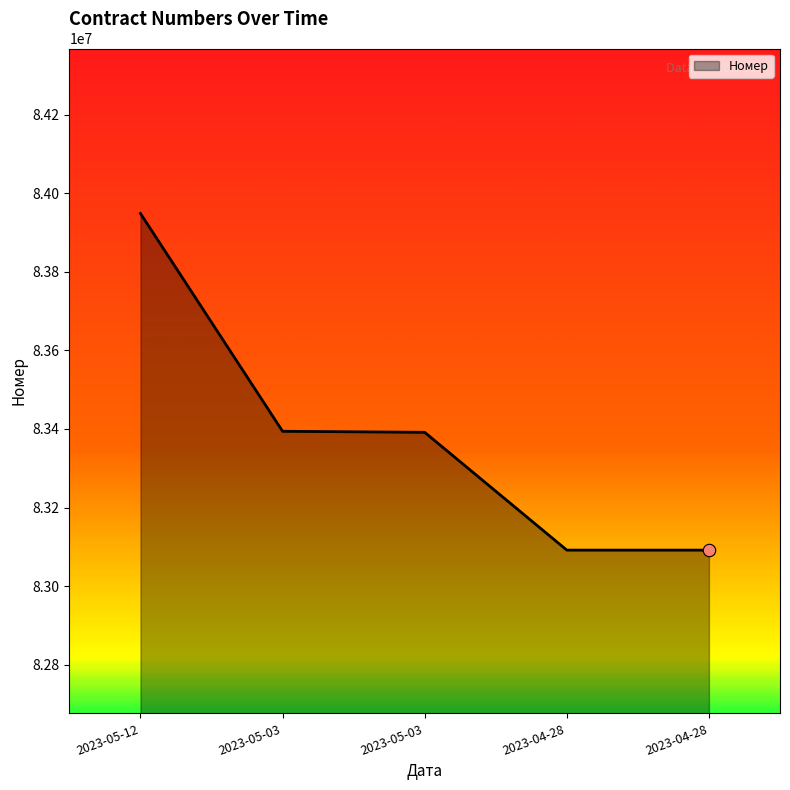

Between 2023-04-28 and 2023-05-03, which is larger?

2023-05-03